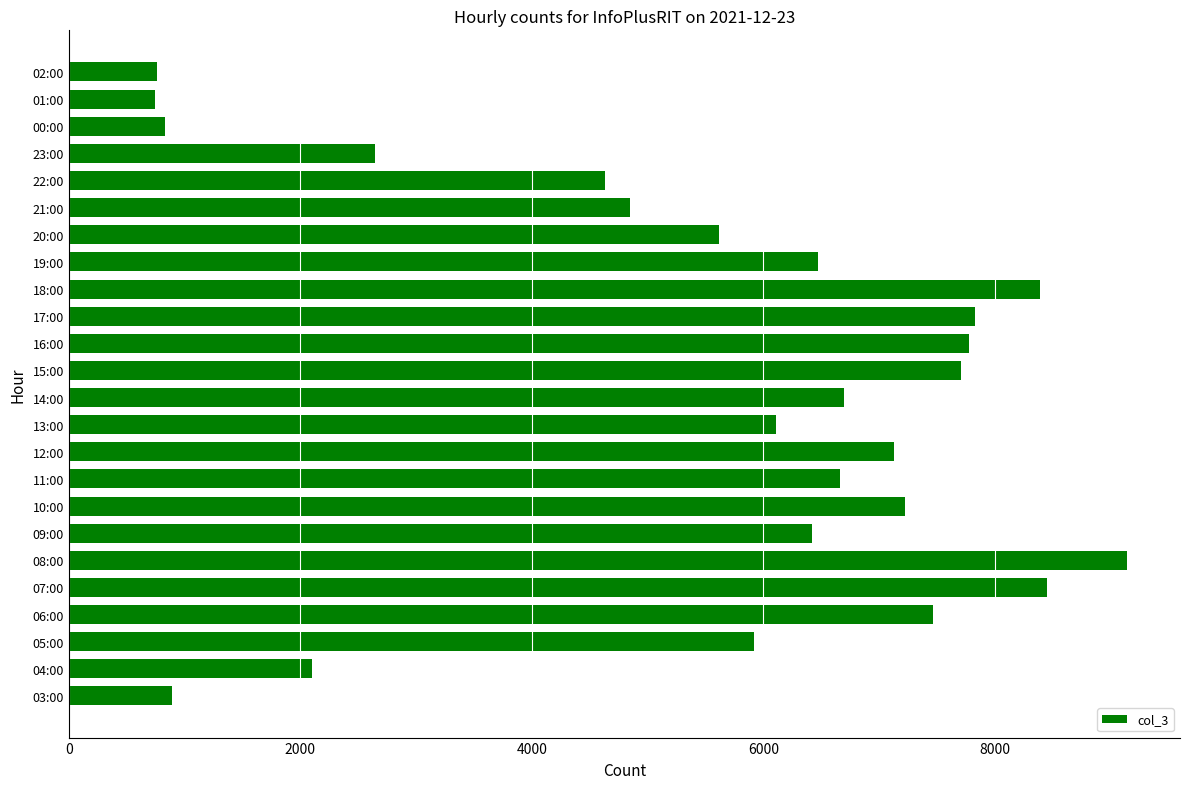

What is the minimum value shown in the chart?

746